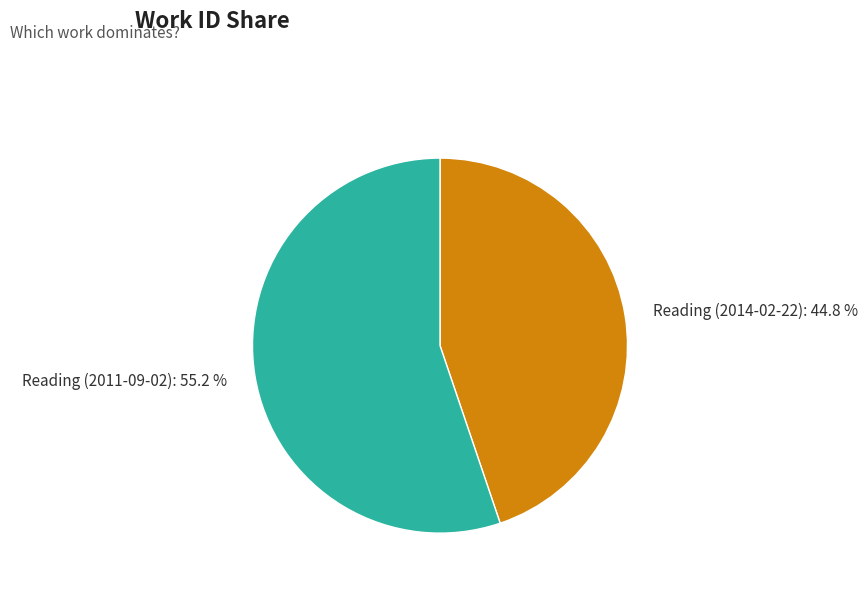

The Reading (2011-09-02) slice represents 49% of the pie. True or false?

False